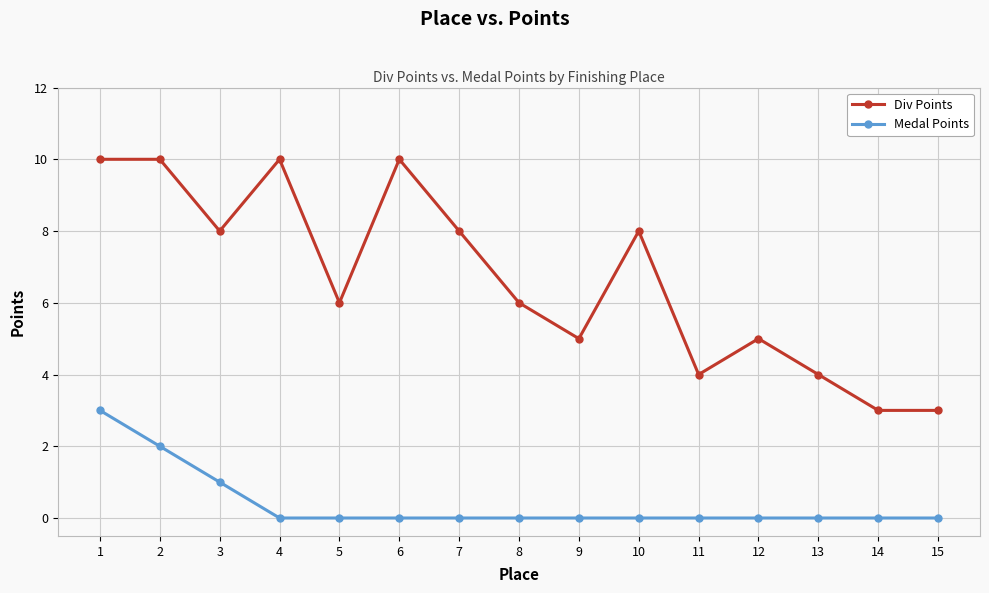

Where is the first local minimum for Div Points?

3